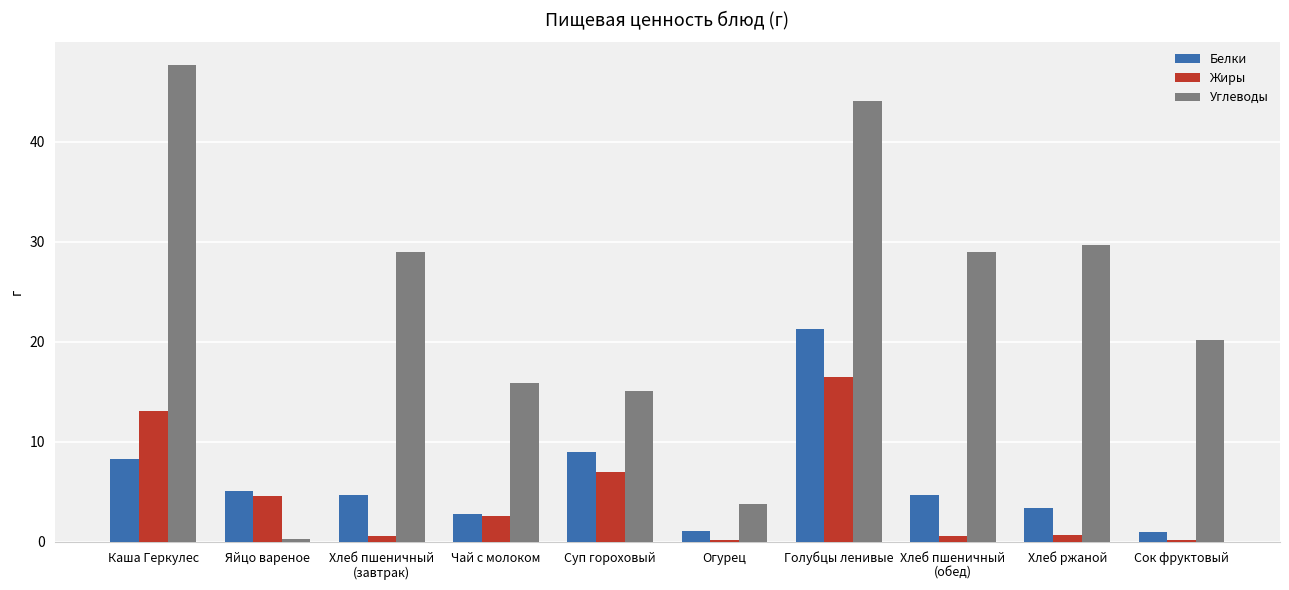

What is the maximum value for Углеводы?

47.6